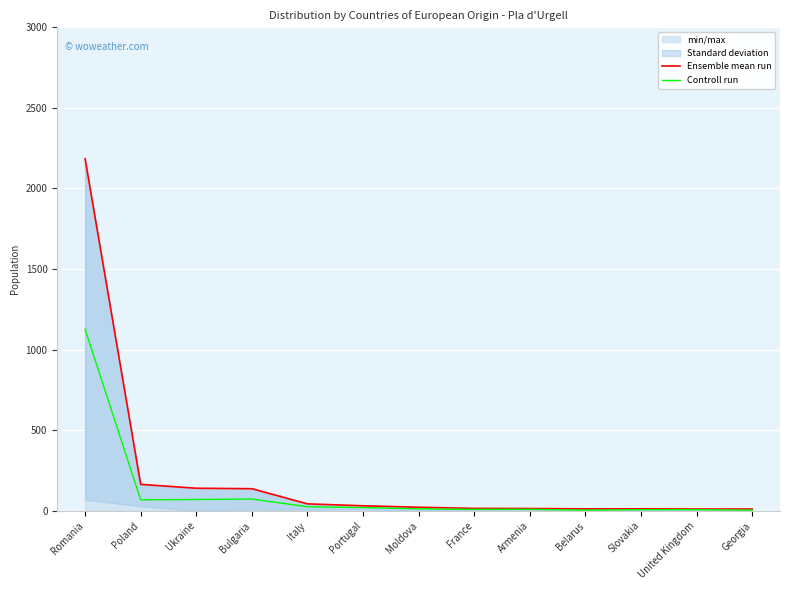

Reading right to left, transcribe all the data shown in this chart.

Ensemble mean run: Georgia=11	United Kingdom=11	Slovakia=12	Belarus=12	Armenia=14	France=15	Moldova=22	Portugal=31	Italy=43	Bulgaria=137	Ukraine=140	Poland=164	Romania=2184
Controll run: Georgia=4	United Kingdom=7	Slovakia=7	Belarus=4	Armenia=9	France=9	Moldova=12	Portugal=20	Italy=25	Bulgaria=73	Ukraine=70	Poland=68	Romania=1126